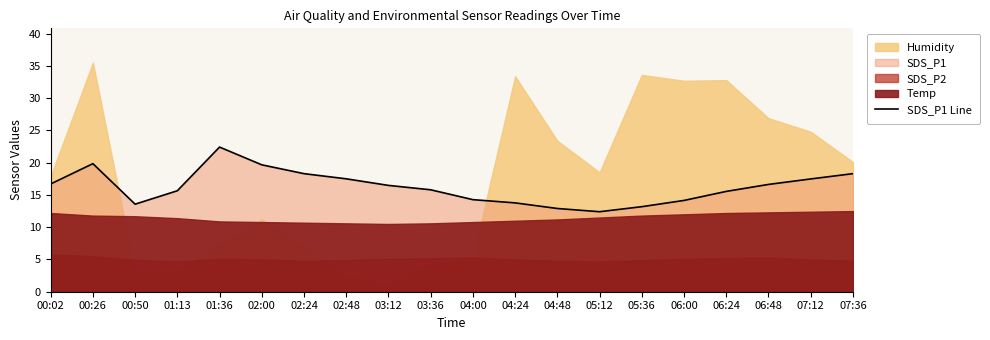

What is the sum of the values at 06:24 and 04:00?

29.8